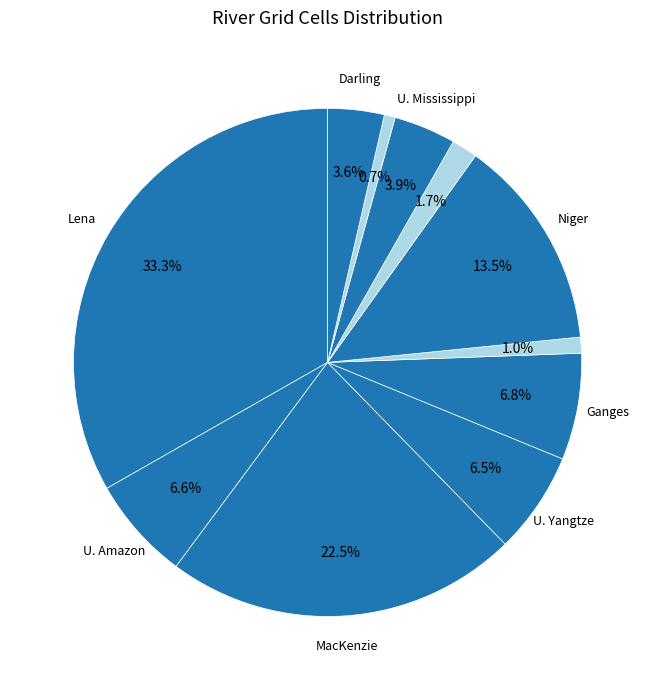

Rank the categories by value from lowest to highest.

Tagus, U. Yellow (Huanghe), Rhine, Darling, U. Mississippi, U. Yangtze, U. Amazon, Ganges, Niger, MacKenzie, Lena